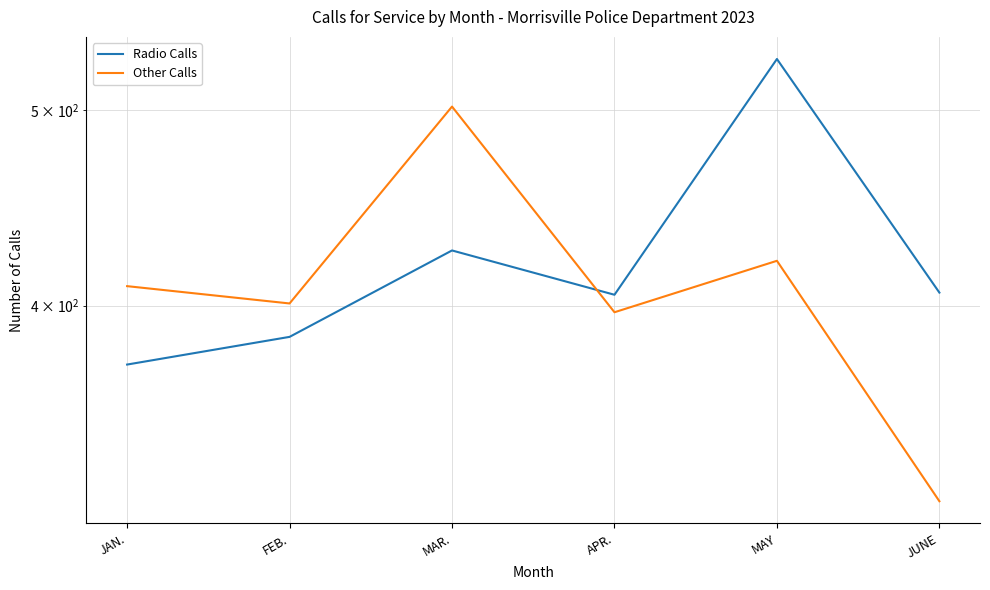

List the labels in order of Other Calls value, largest first.

MAR., MAY, JAN., FEB., APR., JUNE